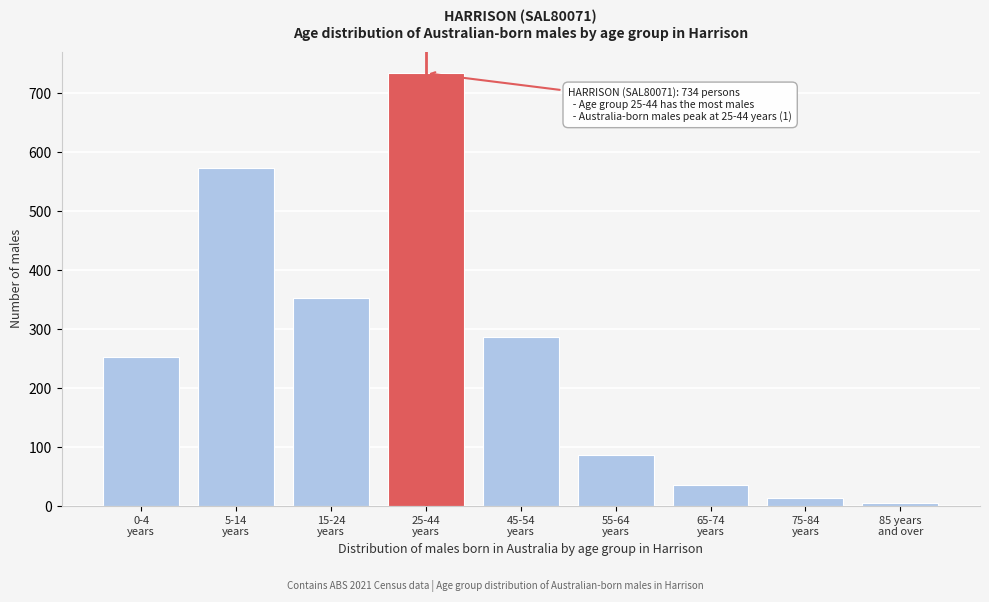

Reading left to right, what are all the values shown in this chart?

252	573	353	734	287	87	35	13	5